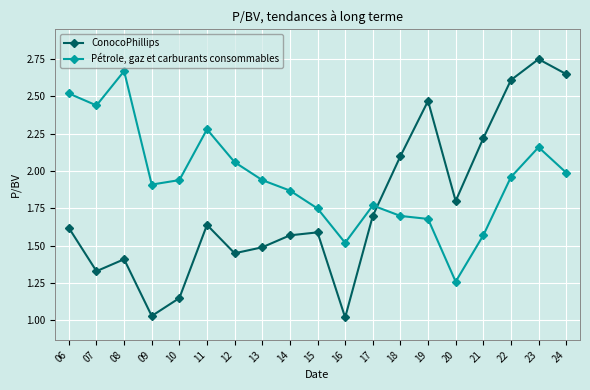

What value does the Pétrole, gaz et carburants consommables series have at 16?

1.5